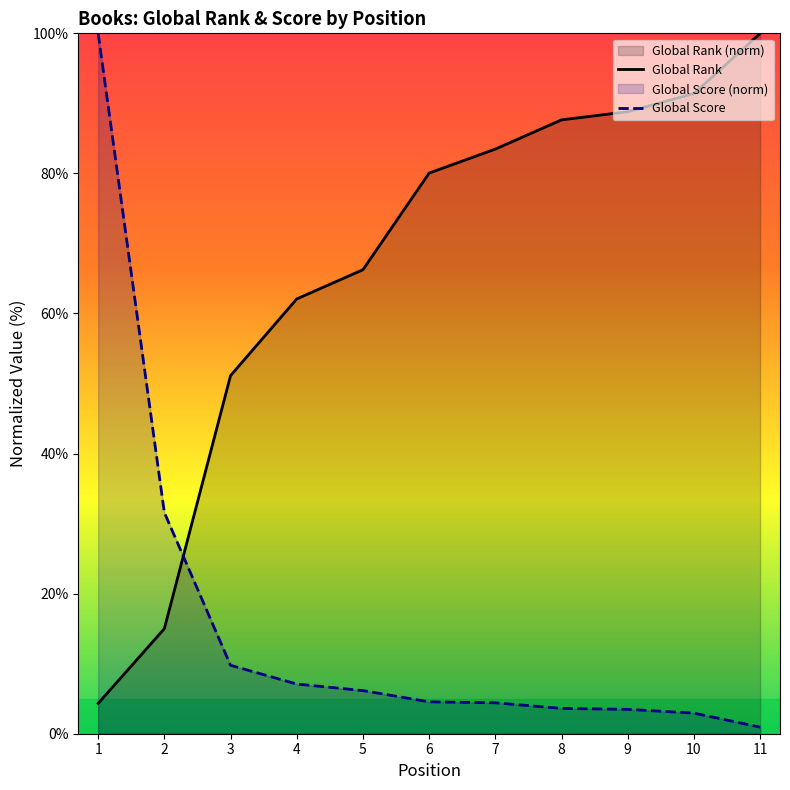

What is the sum of the Global Rank values at 1 and 6?

84.4